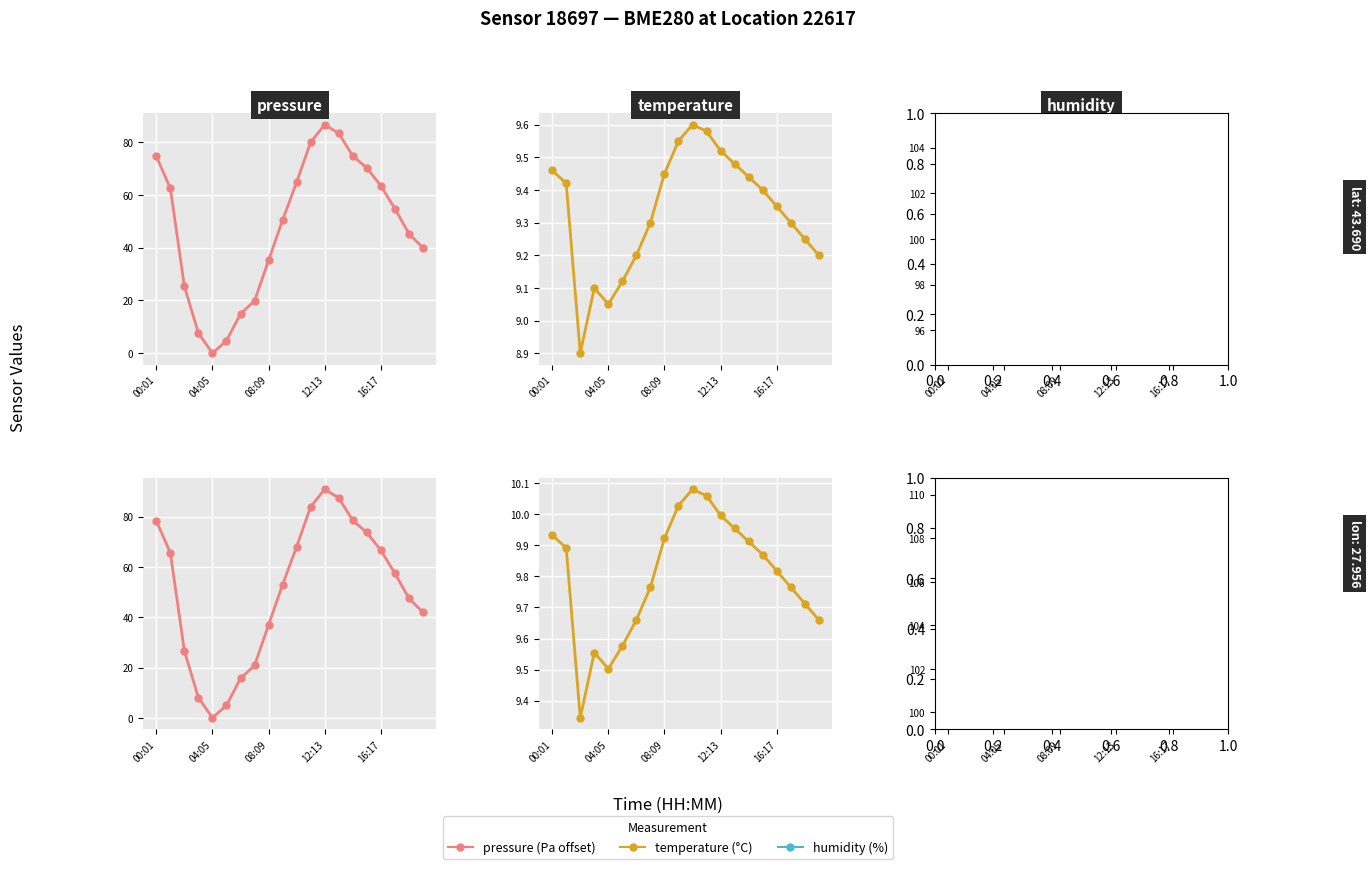

At which label does humidity (%) reach its peak?

00:01